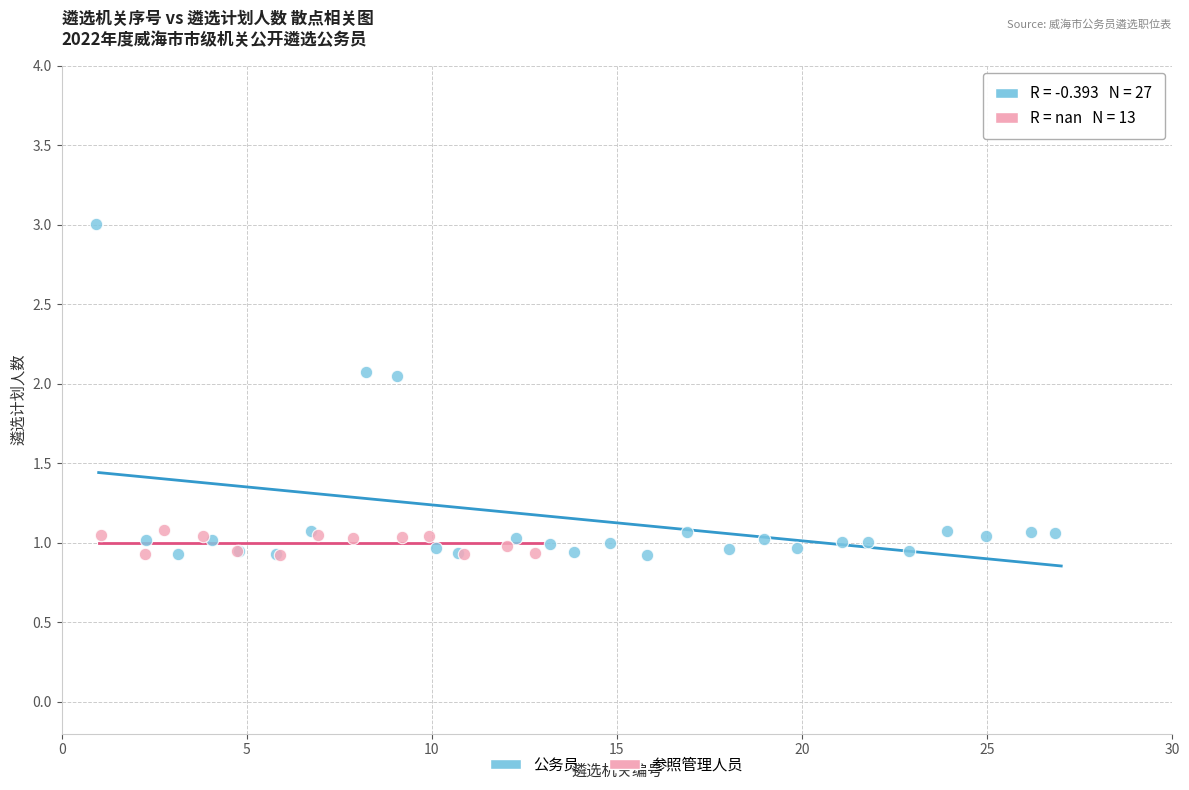

Which series has the widest spread of Y values?

公务员